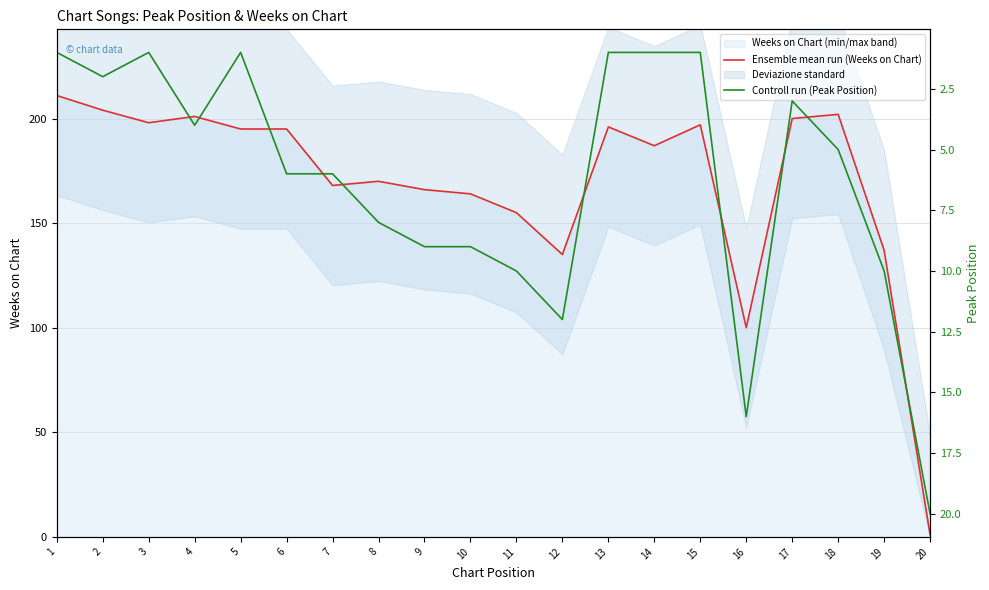

Is it true that Controll run (Peak Position) equals 4 at 2?

False